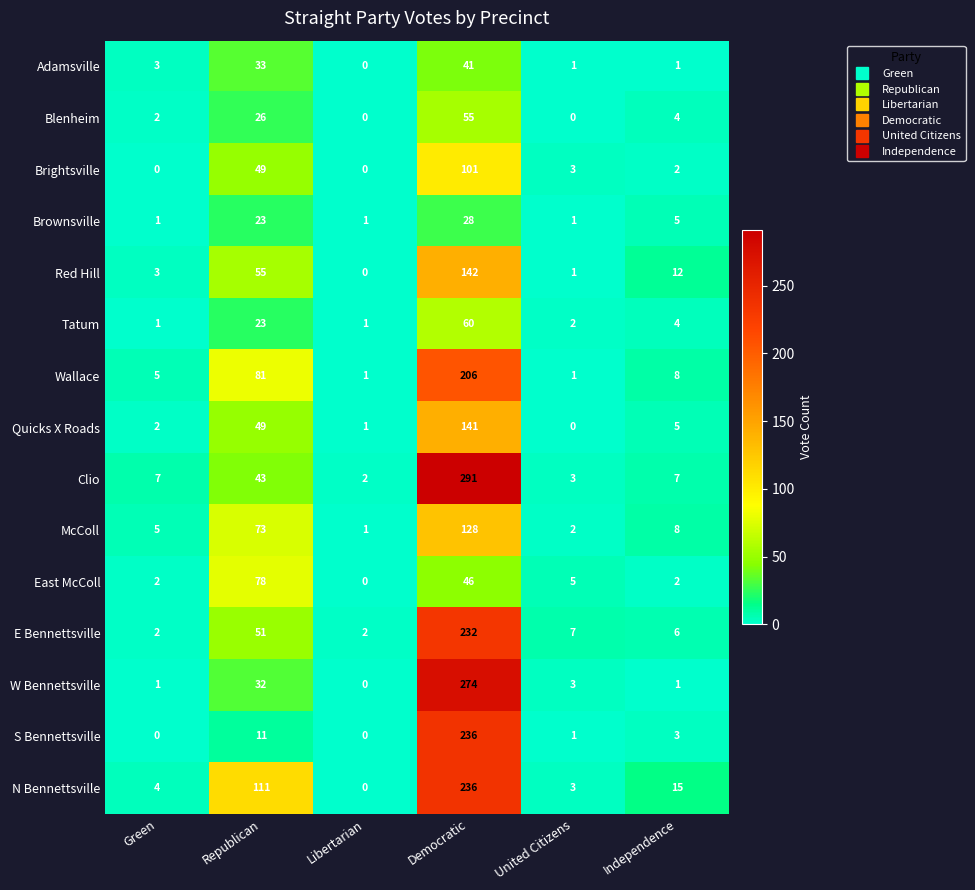

Rank the categories by Quicks X Roads value from lowest to highest.

United Citizens, Libertarian, Green, Independence, Republican, Democratic